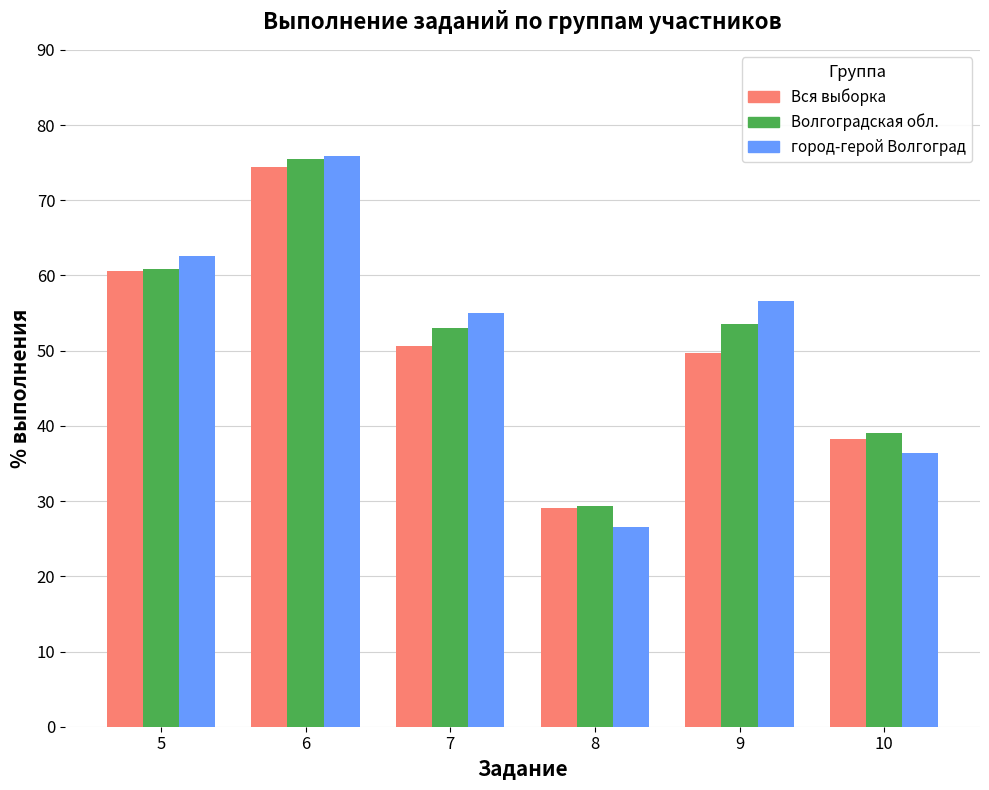

What value does the город-герой Волгоград series have at 9?

56.6